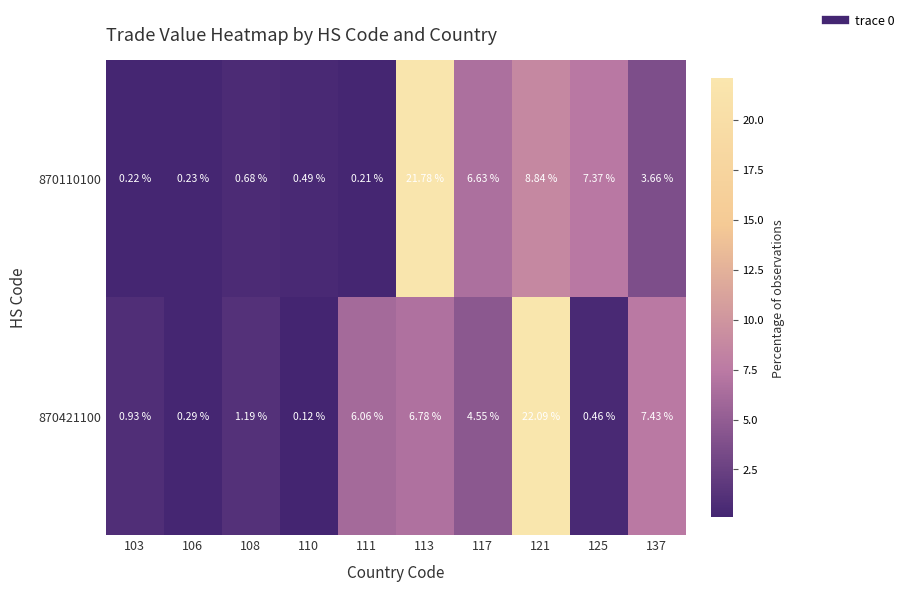

Is the value of 870110100 at 108 greater than the value of 870421100 at 108?

No